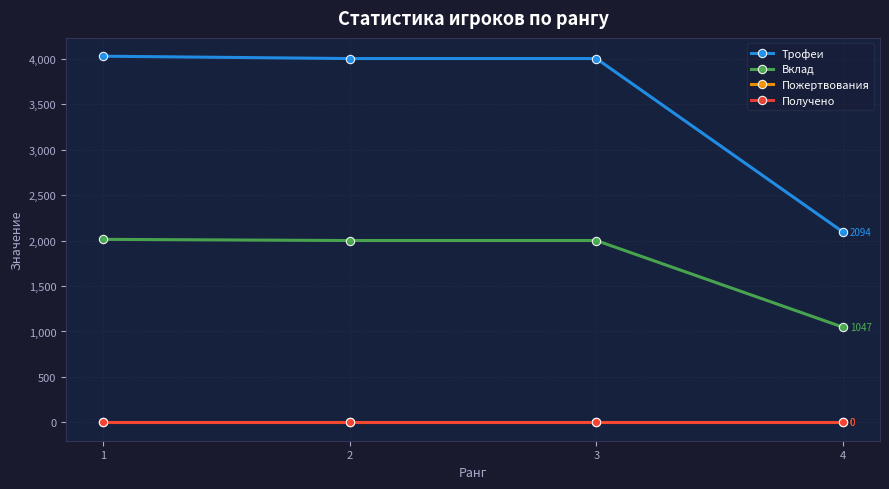

Reading left to right, list all the values displayed in this chart.

Трофеи: 4027	4001	4001	2094
Вклад: 2013	2000	2000	1047
Пожертвования: 0	0	0	0
Получено: 0	0	0	0